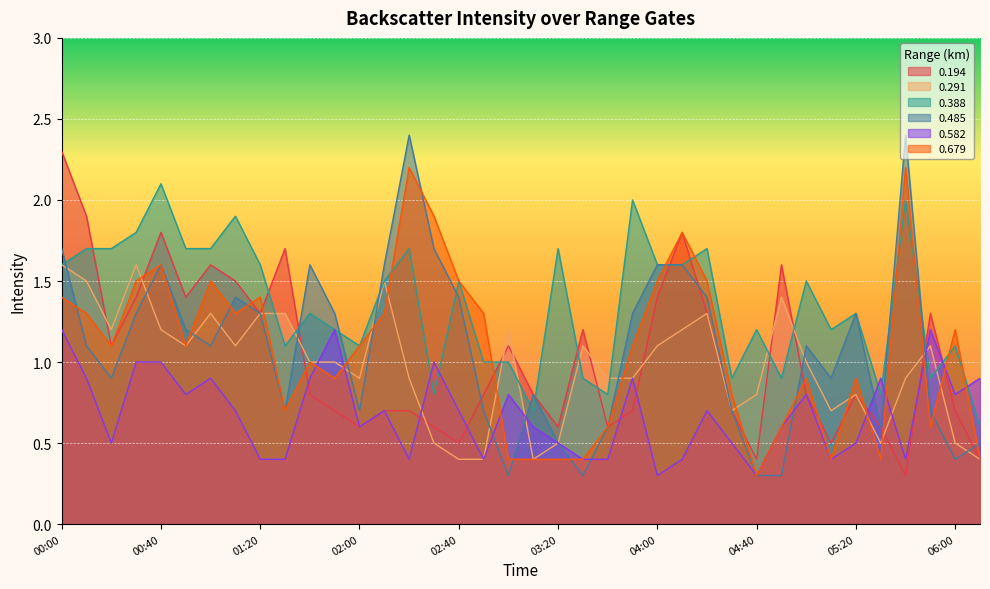

At which label does 0.194 reach its peak?

00:00